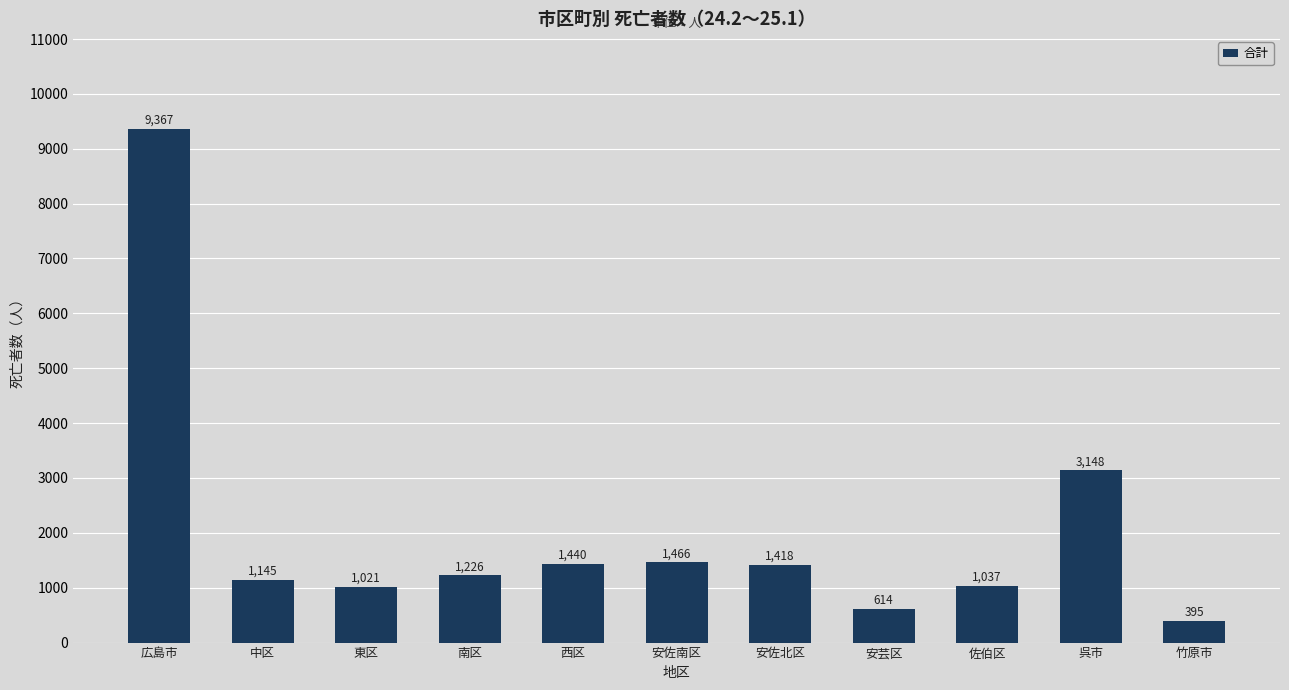

What is the label of the 6th bar from the right?

安佐南区